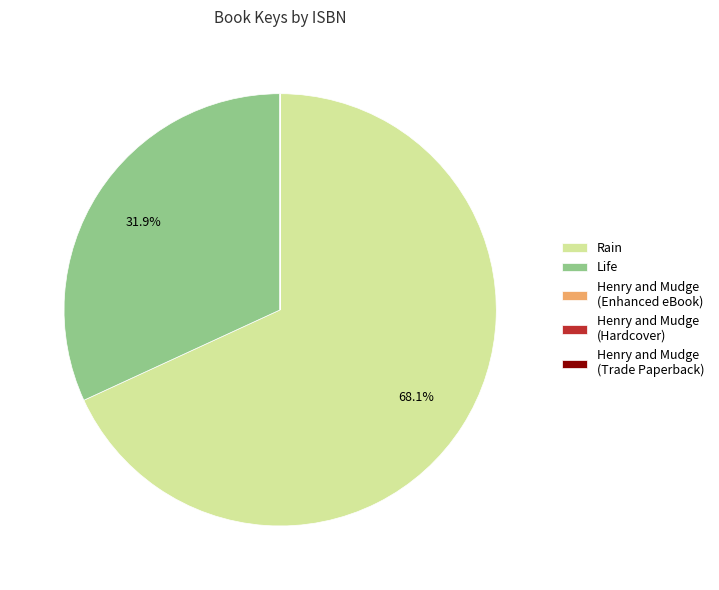

Is there a majority slice in this chart?

Yes